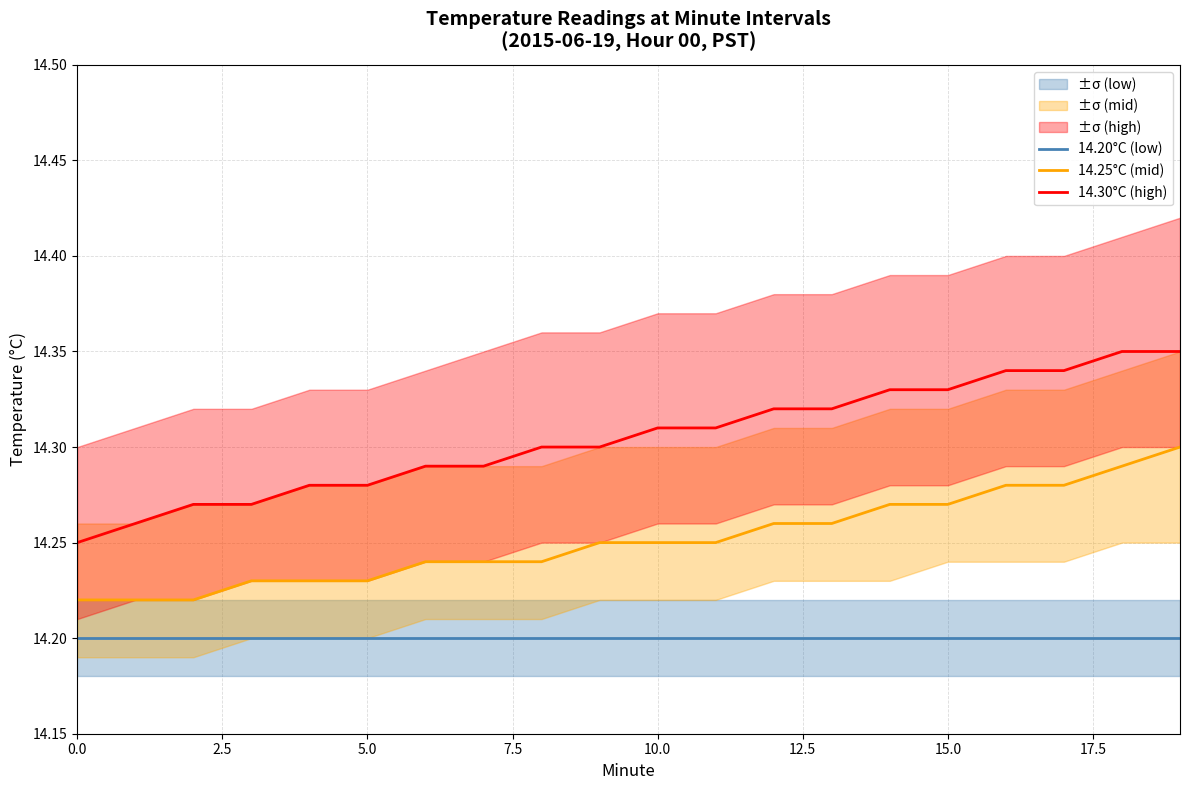

At how many categories does at least one series exceed 14?

20